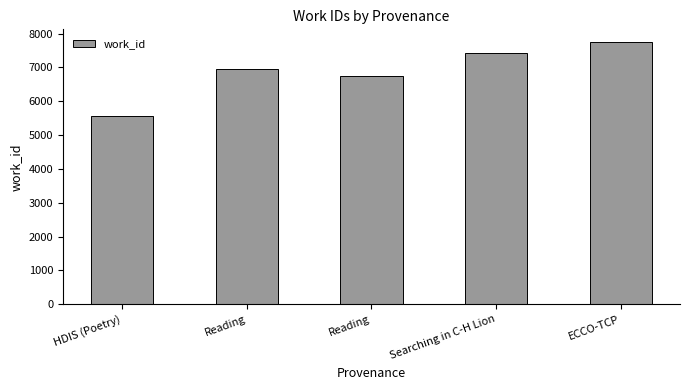

List the labels in order of value, smallest first.

HDIS (Poetry), Reading, Reading, Searching in C-H Lion, ECCO-TCP